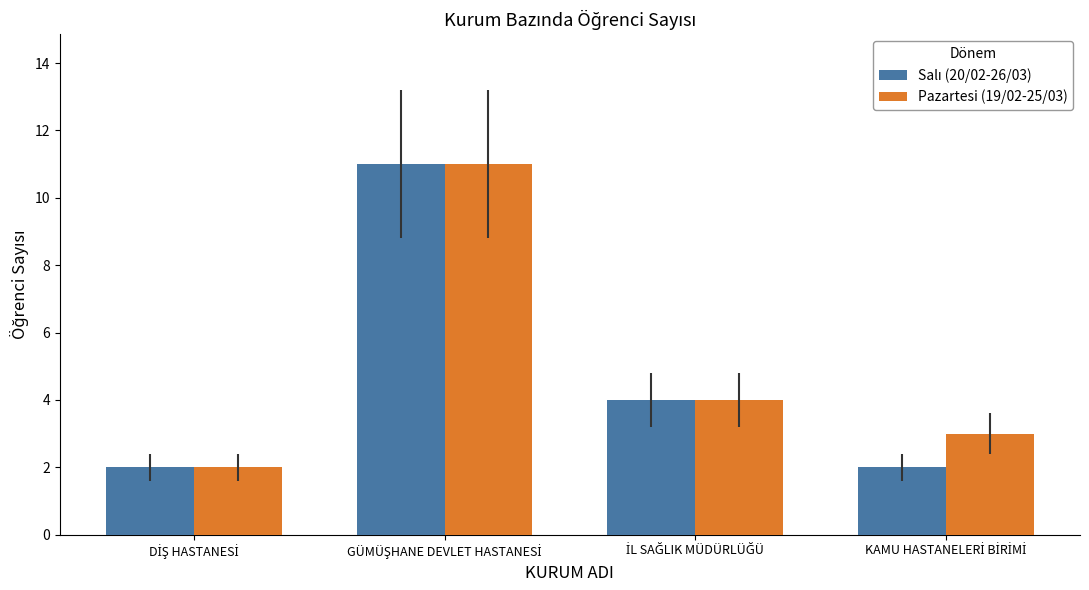

Does the chart contain stacked bars?

No